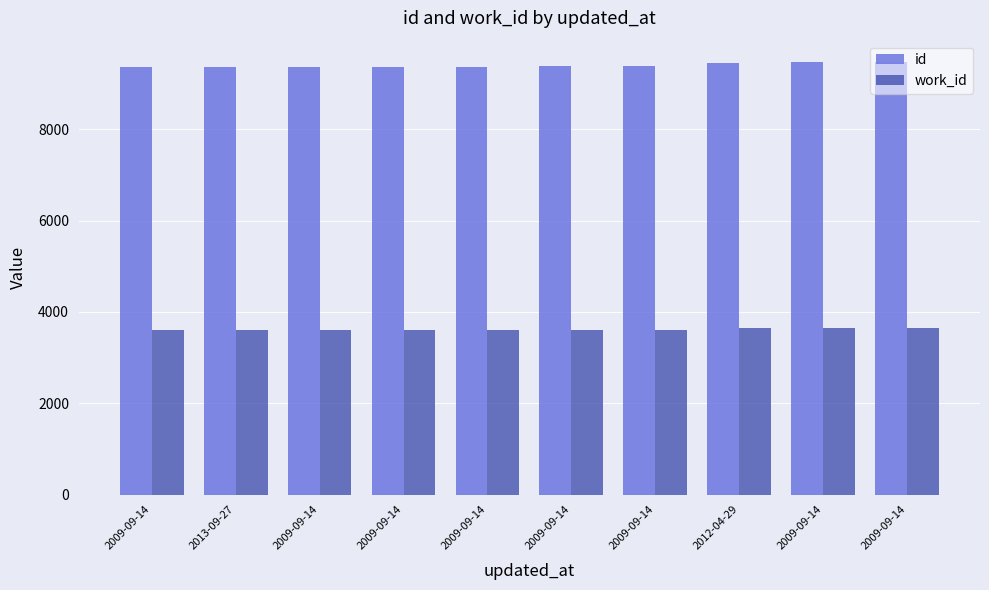

Reading right to left, extract all data points from this chart.

id: 2009-09-14=9467	2009-09-14=9463	2012-04-29=9459	2009-09-14=9377	2009-09-14=9376	2009-09-14=9374	2009-09-14=9373	2009-09-14=9371	2013-09-27=9368	2009-09-14=9367
work_id: 2009-09-14=3644	2009-09-14=3640	2012-04-29=3637	2009-09-14=3611	2009-09-14=3611	2009-09-14=3611	2009-09-14=3609	2009-09-14=3609	2013-09-27=3611	2009-09-14=3611